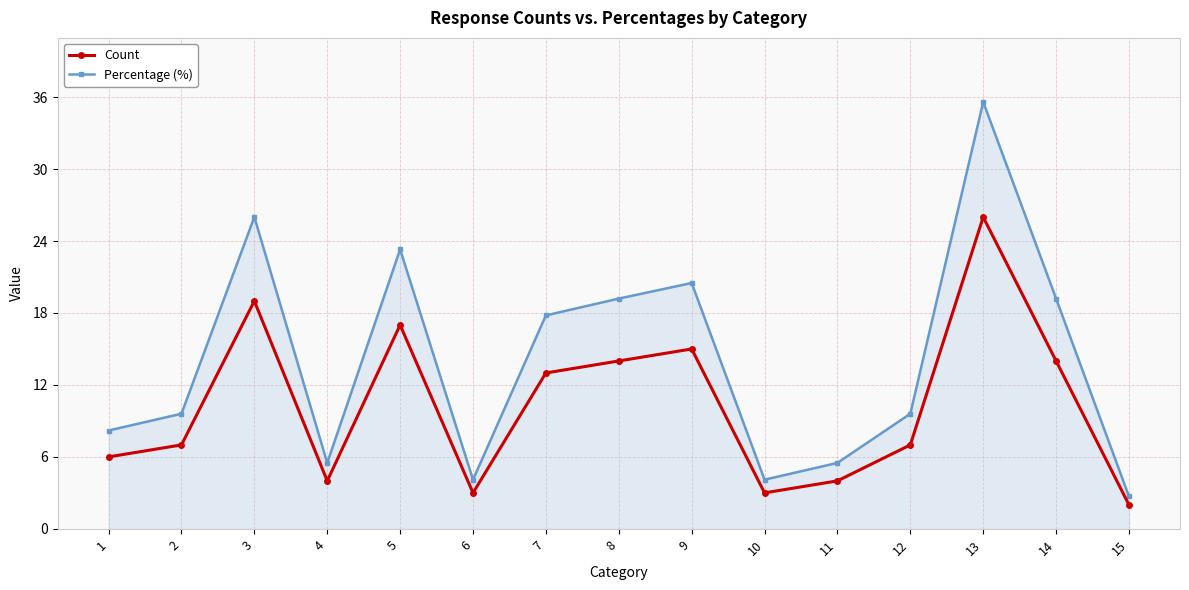

Which series has the largest range (max minus min)?

Percentage (%)